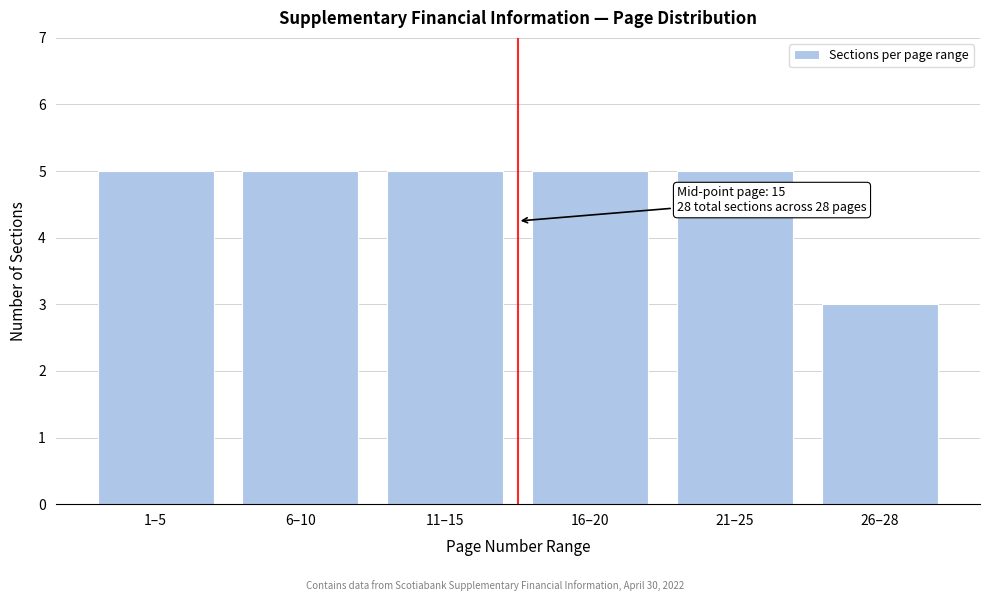

Reading left to right, extract all data points from this chart.

5	5	5	5	5	3